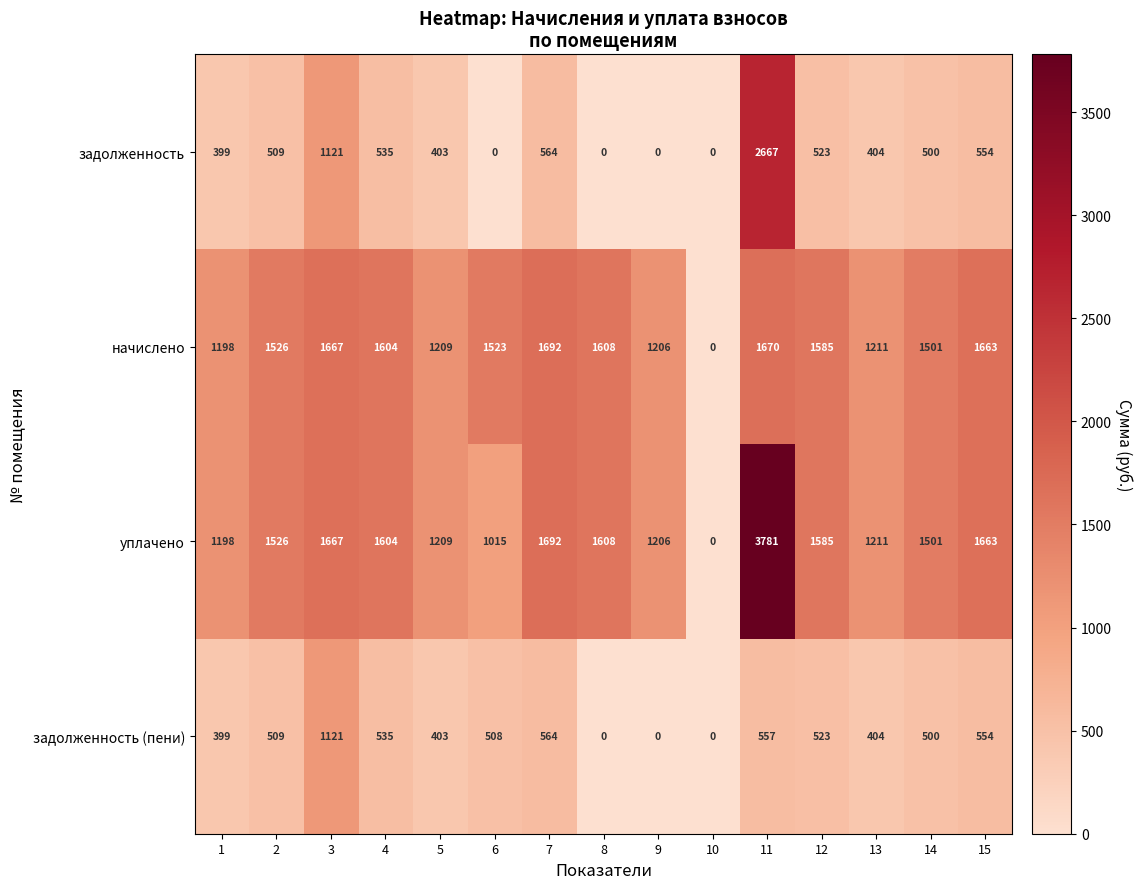

How many distinct data groups are displayed?

4